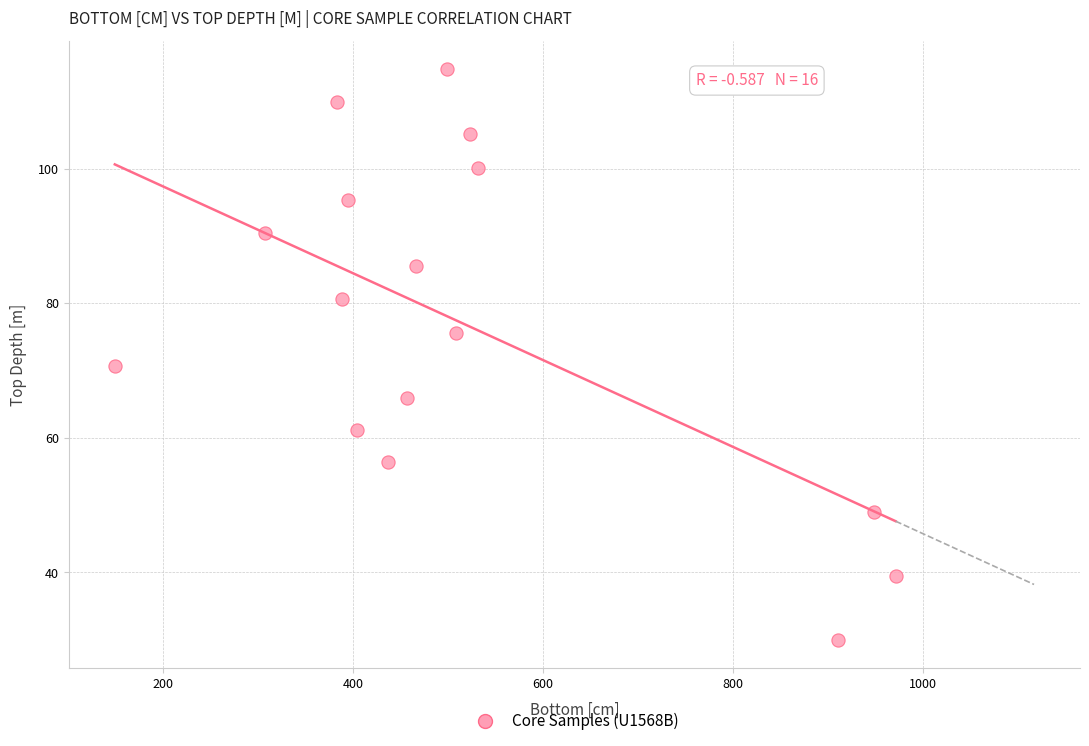

What Y value in the scatter plot is closest to 72?

70.7